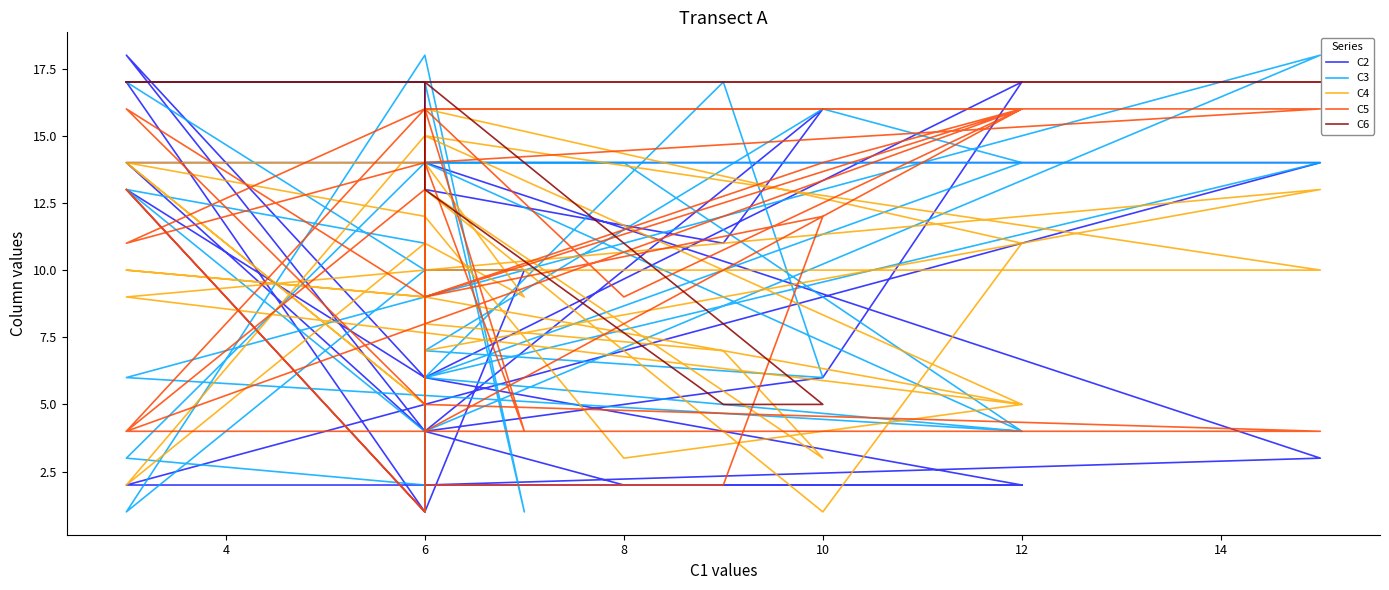

True or false: C6 has more than 2 points higher than both neighbors.

False